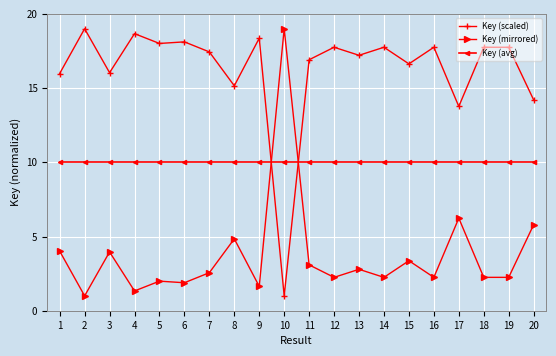

What is the spread (max minus min) of values at 4?

17.3